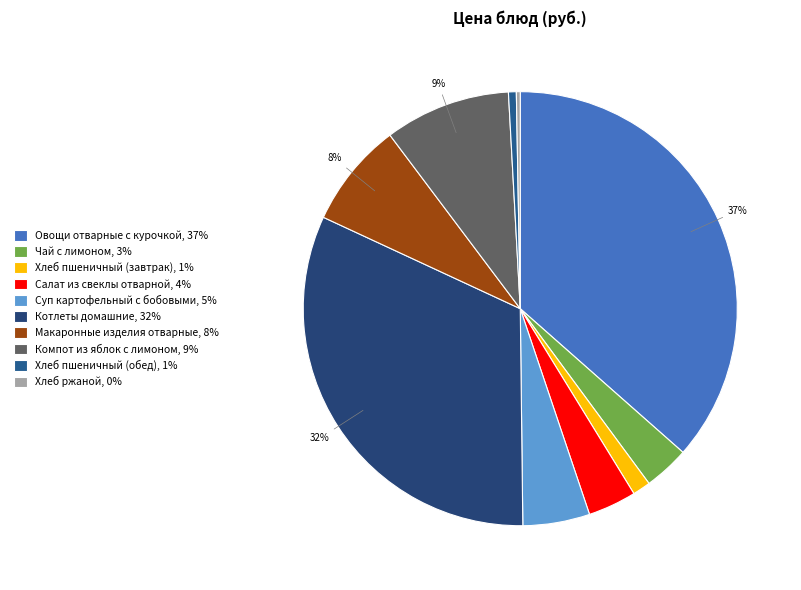

To the nearest percent, what is the difference between the Хлеб пшеничный (завтрак) and Суп картофельный с бобовыми slice percentages?

4%